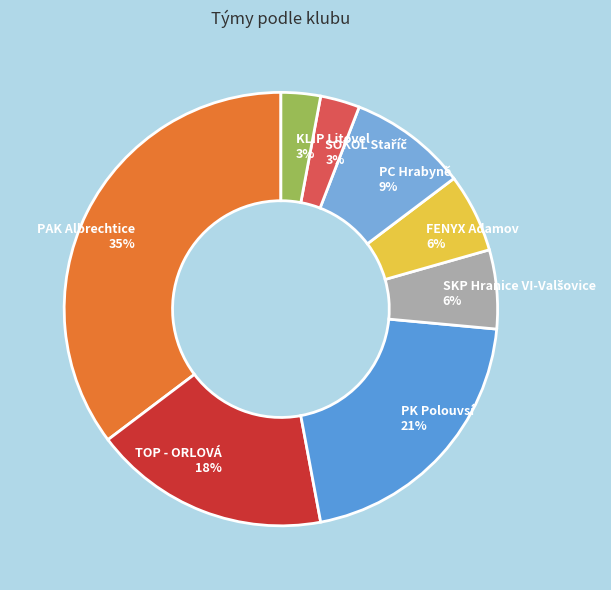

Count the number of slices in the pie.

8